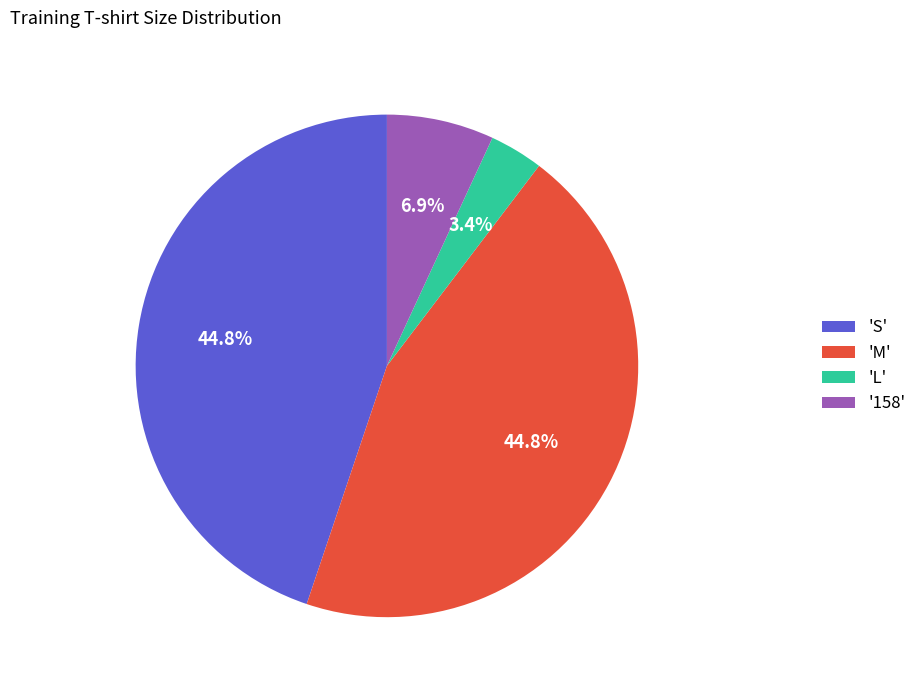

Count the number of slices in the pie.

4